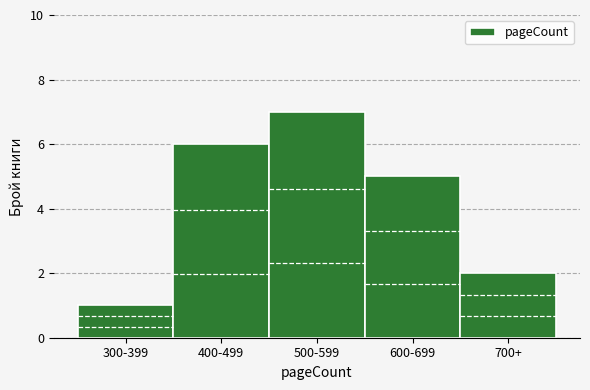

Reading left to right, extract all data points from this chart.

1	6	7	5	2